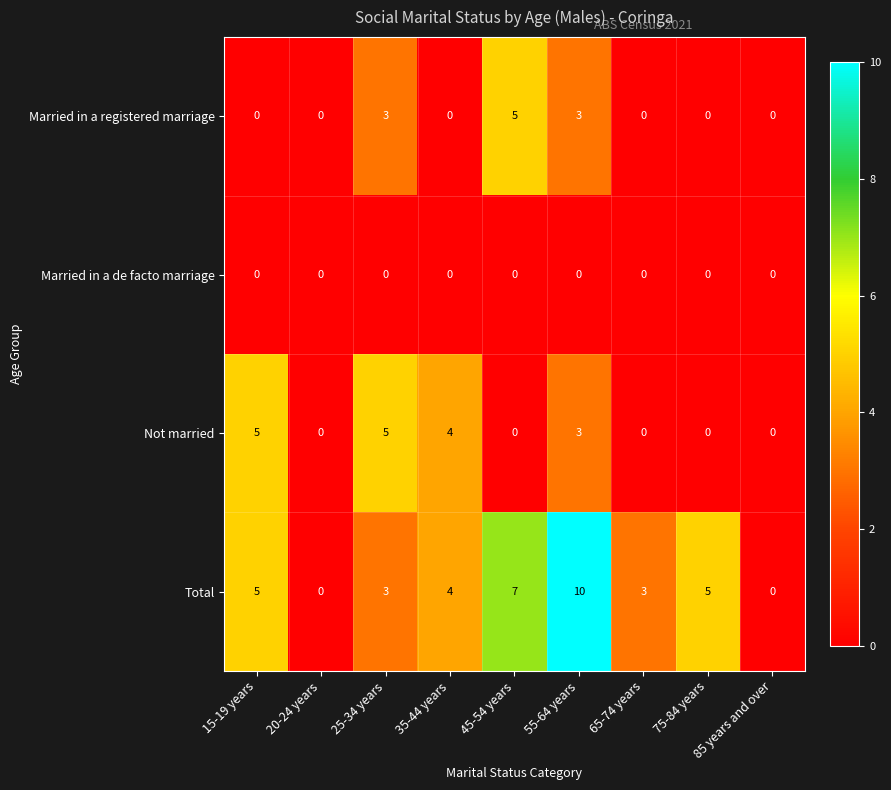

What is the average value of the Total series?

4